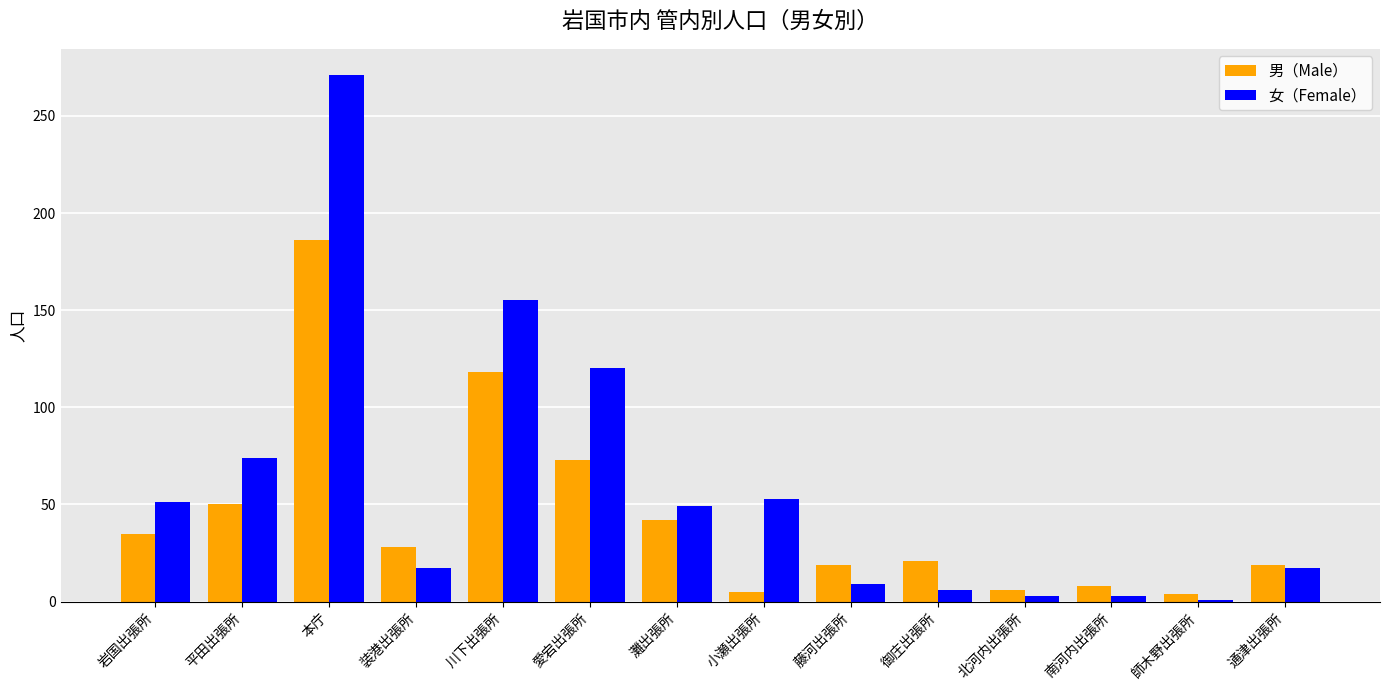

What is the spread (max minus min) of values at 平田出張所?

24